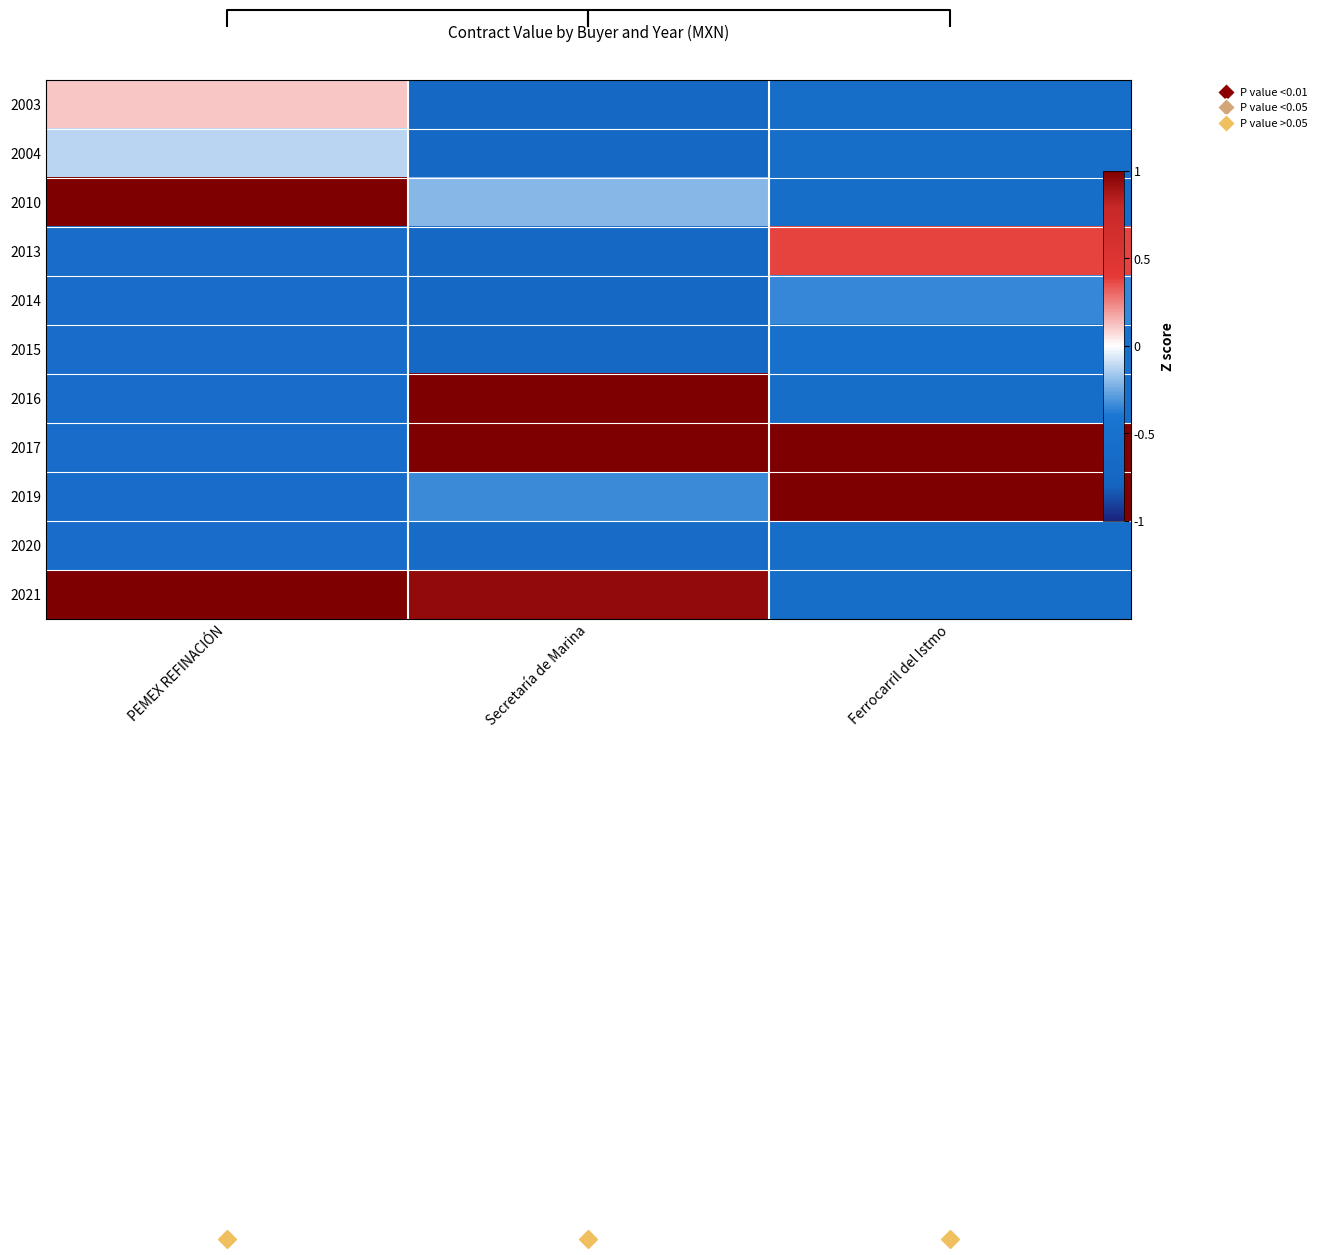

At how many categories does at least one series exceed 0?

3